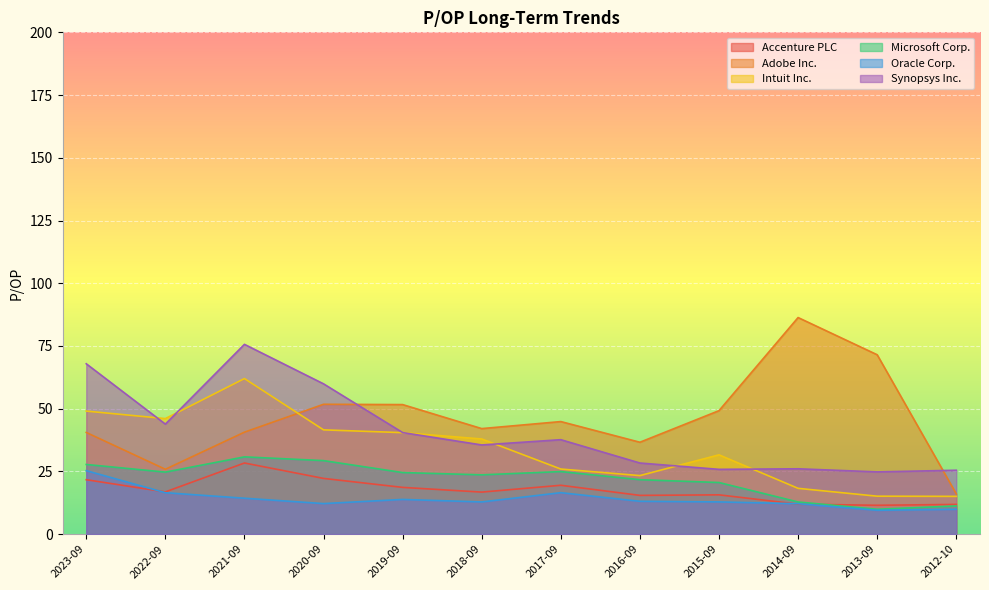

Reading left to right, transcribe all the data shown in this chart.

Accenture PLC: 2023-09=21.7	2022-09=16.8	2021-09=28.4	2020-09=22.2	2019-09=18.6	2018-09=16.8	2017-09=19.5	2016-09=15.4	2015-09=15.7	2014-09=11.9	2013-09=11.5	2012-10=11.8
Adobe Inc.: 2023-09=40.5	2022-09=25.9	2021-09=40.6	2020-09=51.8	2019-09=51.6	2018-09=42.1	2017-09=44.9	2016-09=36.6	2015-09=49.2	2014-09=86.3	2013-09=71.5	2012-10=16.0
Intuit Inc.: 2023-09=49.0	2022-09=46.0	2021-09=62.0	2020-09=41.6	2019-09=40.5	2018-09=37.9	2017-09=25.9	2016-09=23.3	2015-09=31.6	2014-09=18.2	2013-09=15.1	2012-10=15.1
Microsoft Corp.: 2023-09=27.8	2022-09=24.7	2021-09=30.8	2020-09=29.3	2019-09=24.5	2018-09=23.6	2017-09=24.9	2016-09=21.7	2015-09=20.6	2014-09=12.8	2013-09=9.9	2012-10=11.2
Oracle Corp.: 2023-09=25.3	2022-09=16.5	2021-09=14.3	2020-09=12.2	2019-09=13.8	2018-09=12.8	2017-09=16.5	2016-09=13.1	2015-09=12.8	2014-09=12.1	2013-09=9.5	2012-10=9.9
Synopsys Inc.: 2023-09=67.9	2022-09=43.9	2021-09=75.6	2020-09=59.9	2019-09=40.5	2018-09=35.5	2017-09=37.6	2016-09=28.3	2015-09=25.8	2014-09=26.0	2013-09=24.8	2012-10=25.5